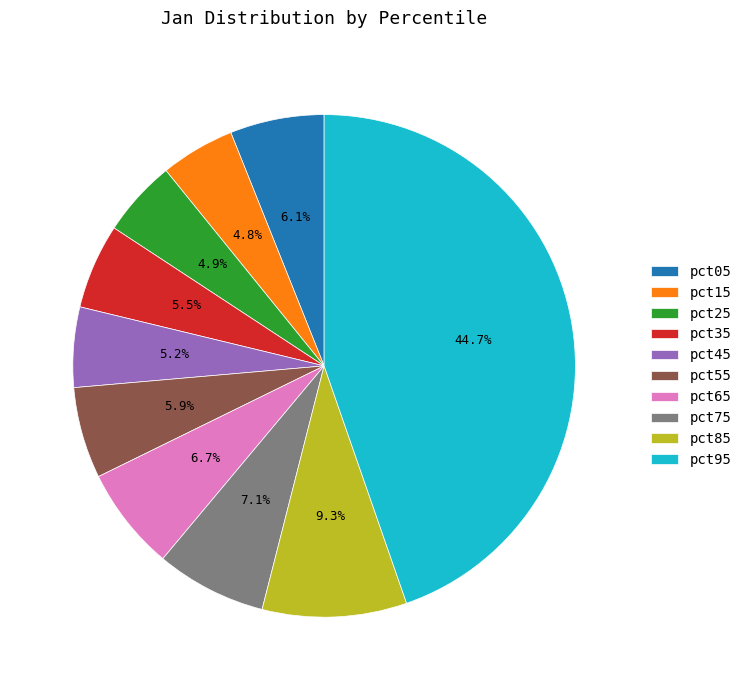

Does pct55 account for over 50% of the chart?

No